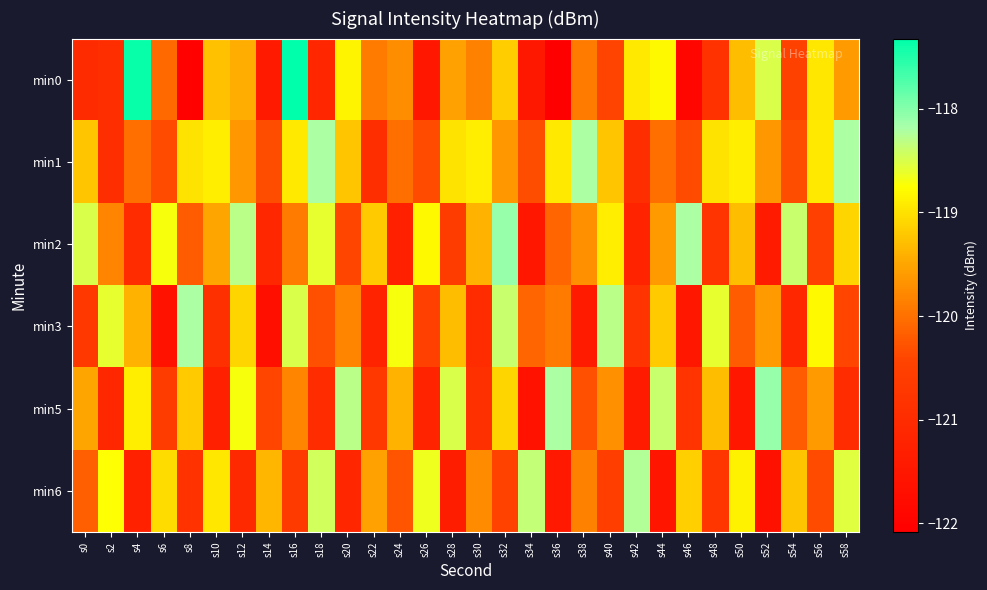

Reading left to right, extract all data points from this chart.

min0: s0=-121.0	s2=-120.9	s4=-117.4	s6=-120.1	s8=-122.0	s10=-119.3	s12=-119.4	s14=-121.4	s16=-117.3	s18=-121.1	s20=-118.8	s22=-119.9	s24=-119.7	s26=-121.5	s28=-119.5	s30=-119.8	s32=-119.2	s34=-121.5	s36=-122.1	s38=-119.9	s40=-120.4	s42=-118.9	s44=-118.8	s46=-121.9	s48=-120.8	s50=-119.3	s52=-118.5	s54=-120.5	s56=-119.0	s58=-119.6
min1: s0=-119.2	s2=-120.9	s4=-120.0	s6=-120.3	s8=-119.0	s10=-118.9	s12=-119.6	s14=-120.3	s16=-118.9	s18=-118.2	s20=-119.2	s22=-120.9	s24=-120.0	s26=-120.3	s28=-119.0	s30=-118.9	s32=-119.6	s34=-120.3	s36=-118.9	s38=-118.2	s40=-119.2	s42=-120.9	s44=-120.0	s46=-120.3	s48=-119.0	s50=-118.9	s52=-119.6	s54=-120.3	s56=-118.9	s58=-118.2
min2: s0=-118.5	s2=-119.8	s4=-121.0	s6=-118.7	s8=-120.2	s10=-119.5	s12=-118.3	s14=-121.1	s16=-119.9	s18=-118.6	s20=-120.4	s22=-119.2	s24=-121.3	s26=-118.8	s28=-120.6	s30=-119.4	s32=-118.1	s34=-121.5	s36=-120.1	s38=-119.7	s40=-118.9	s42=-121.2	s44=-119.6	s46=-118.2	s48=-120.8	s50=-119.3	s52=-121.4	s54=-118.4	s56=-120.5	s58=-119.1
min3: s0=-120.7	s2=-118.6	s4=-119.4	s6=-121.6	s8=-118.2	s10=-120.9	s12=-119.1	s14=-121.7	s16=-118.5	s18=-120.3	s20=-119.8	s22=-121.2	s24=-118.7	s26=-120.5	s28=-119.3	s30=-121.0	s32=-118.4	s34=-120.1	s36=-119.9	s38=-121.4	s40=-118.3	s42=-120.8	s44=-119.2	s46=-121.5	s48=-118.6	s50=-120.2	s52=-119.6	s54=-121.1	s56=-118.8	s58=-120.4
min5: s0=-119.5	s2=-121.1	s4=-118.9	s6=-120.6	s8=-119.2	s10=-121.3	s12=-118.7	s14=-120.4	s16=-119.8	s18=-121.0	s20=-118.3	s22=-120.7	s24=-119.4	s26=-121.2	s28=-118.5	s30=-120.9	s32=-119.1	s34=-121.6	s36=-118.2	s38=-120.3	s40=-119.7	s42=-121.4	s44=-118.4	s46=-120.8	s48=-119.3	s50=-121.5	s52=-118.1	s54=-120.2	s56=-119.6	s58=-121.0
min6: s0=-120.2	s2=-118.8	s4=-121.2	s6=-119.0	s8=-120.8	s10=-119.0	s12=-121.0	s14=-119.3	s16=-120.7	s18=-118.5	s20=-121.2	s22=-119.5	s24=-120.2	s26=-118.7	s28=-121.3	s30=-119.8	s32=-120.5	s34=-118.3	s36=-121.5	s38=-119.8	s40=-120.5	s42=-118.2	s44=-121.5	s46=-119.2	s48=-120.8	s50=-118.8	s52=-121.7	s54=-119.2	s56=-120.3	s58=-118.5